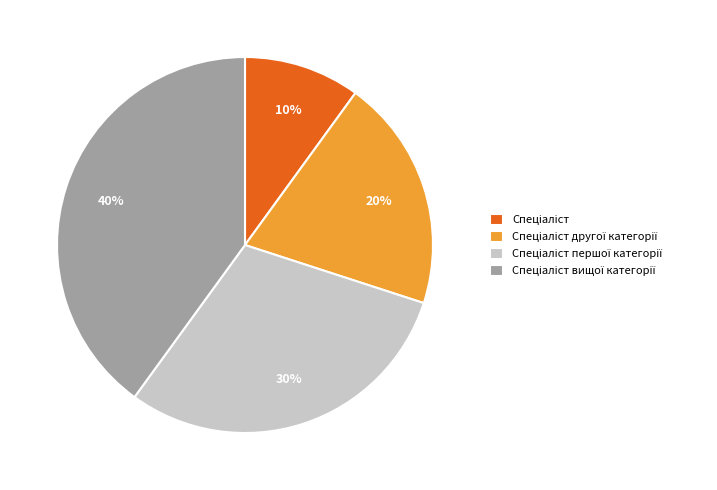

To the nearest percent, what is the average slice percentage?

25%